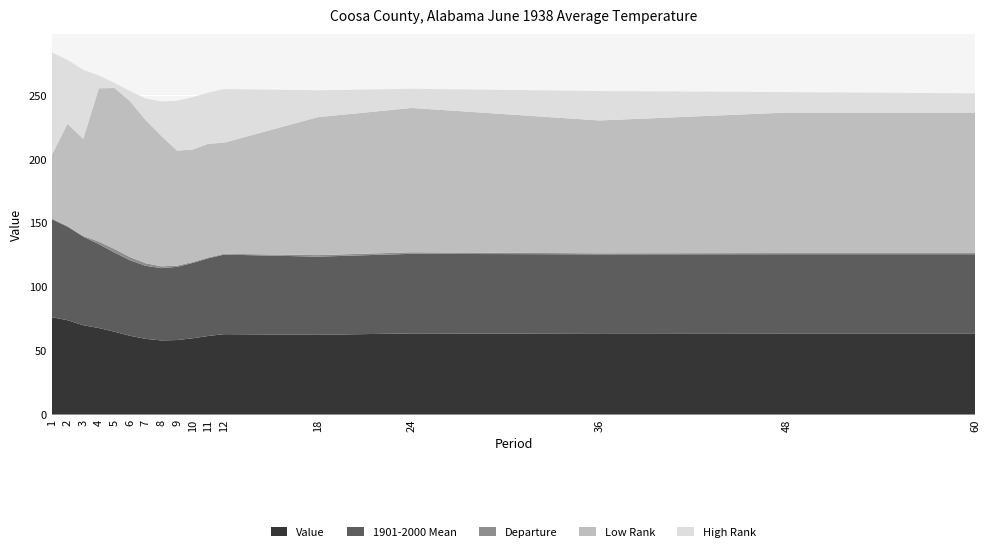

Reading right to left, extract all data points from this chart.

Value: 63.2	63.2	63.1	63.5	62.4	62.9	61.5	59.7	58.3	58.0	59.2	61.6	64.8	67.7	69.9	73.8	76.2
1901-2000 Mean: 62.3	62.3	62.3	62.3	61.2	62.3	60.8	59.0	57.3	56.6	57.2	59.1	62.0	65.7	69.4	73.2	76.7
Departure: 0.9	0.9	0.8	1.2	1.2	0.6	0.7	0.7	1.0	1.4	2.0	2.5	2.8	2.0	0.5	0.6	0.5
Low Rank: 110.0	110.0	104.0	113.0	108.0	87.0	89.0	88.0	90.0	102.0	112.0	122.0	126.0	120.0	76.0	80.0	50.0
High Rank: 15.0	16.0	23.0	15.0	21.0	42.0	40.0	41.0	39.0	27.0	17.0	8.0	4.0	10.0	54.0	50.0	80.0